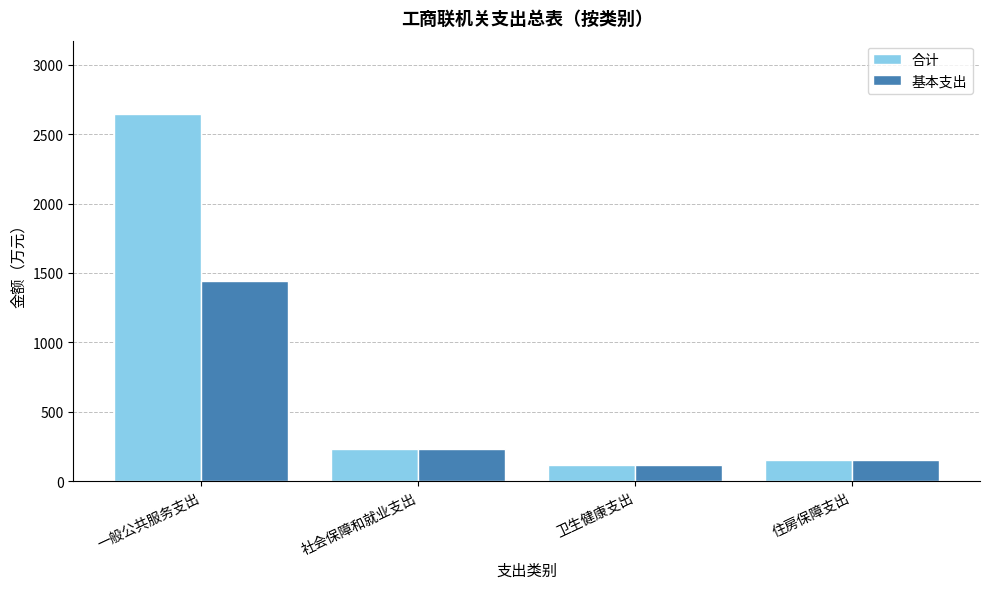

Which series has the widest spread of values?

合计